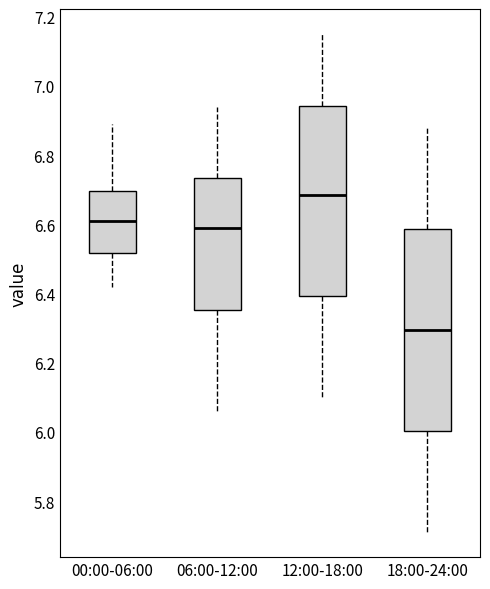

Which box is the tallest, from its lower edge to its upper edge?

18:00-24:00